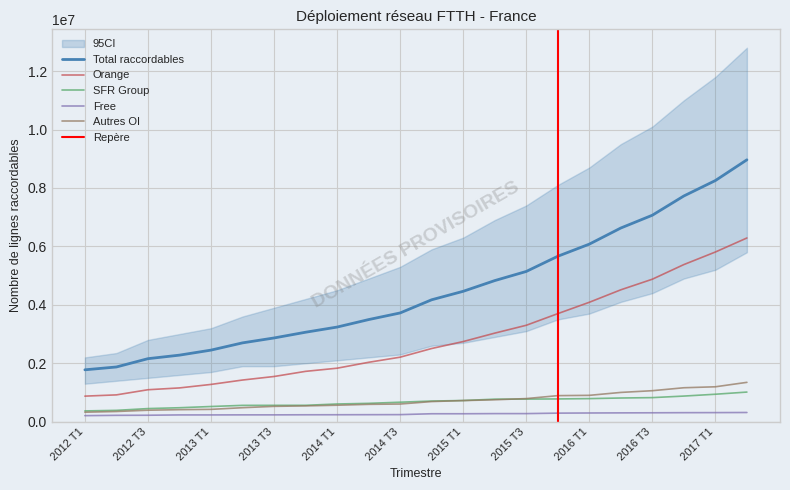

Reading left to right, transcribe all the data shown in this chart.

Total lignes raccordables: 2012 T1=1776000	2012 T2=1873000	2012 T3=2157000	2012 T4=2278000	2013 T1=2450000	2013 T2=2698000	2013 T3=2866000	2013 T4=3062000	2014 T1=3239000	2014 T2=3495000	2014 T3=3722000	2014 T4=4173000	2015 T1=4463000	2015 T2=4829000	2015 T3=5142000	2015 T4=5662000	2016 T1=6077000	2016 T2=6629000	2016 T3=7067000	2016 T4=7726000	2017 T1=8254000	2017 T2=8964000
Orange: 2012 T1=875000	2012 T2=918000	2012 T3=1094000	2012 T4=1156000	2013 T1=1276000	2013 T2=1426000	2013 T3=1547000	2013 T4=1723000	2014 T1=1831000	2014 T2=2033000	2014 T3=2208000	2014 T4=2505000	2015 T1=2743000	2015 T2=3031000	2015 T3=3300000	2015 T4=3698000	2016 T1=4087000	2016 T2=4514000	2016 T3=4877000	2016 T4=5378000	2017 T1=5808000	2017 T2=6288000
SFR Group: 2012 T1=369000	2012 T2=388000	2012 T3=449000	2012 T4=478000	2013 T1=520000	2013 T2=559000	2013 T3=560000	2013 T4=561000	2014 T1=606000	2014 T2=628000	2014 T3=667000	2014 T4=707000	2015 T1=725000	2015 T2=771000	2015 T3=774000	2015 T4=779000	2016 T1=790000	2016 T2=811000	2016 T3=824000	2016 T4=877000	2017 T1=940000	2017 T2=1014000
Free: 2012 T1=207000	2012 T2=218000	2012 T3=221000	2012 T4=232000	2013 T1=232000	2013 T2=234000	2013 T3=234000	2013 T4=237000	2014 T1=238000	2014 T2=240000	2014 T3=242000	2014 T4=272000	2015 T1=272000	2015 T2=277000	2015 T3=277000	2015 T4=293000	2016 T1=298000	2016 T2=302000	2016 T3=305000	2016 T4=309000	2017 T1=311000	2017 T2=315000
Autres OI: 2012 T1=325000	2012 T2=349000	2012 T3=393000	2012 T4=412000	2013 T1=422000	2013 T2=479000	2013 T3=525000	2013 T4=541000	2014 T1=564000	2014 T2=594000	2014 T3=605000	2014 T4=689000	2015 T1=723000	2015 T2=750000	2015 T3=791000	2015 T4=892000	2016 T1=902000	2016 T2=1002000	2016 T3=1061000	2016 T4=1162000	2017 T1=1195000	2017 T2=1347000